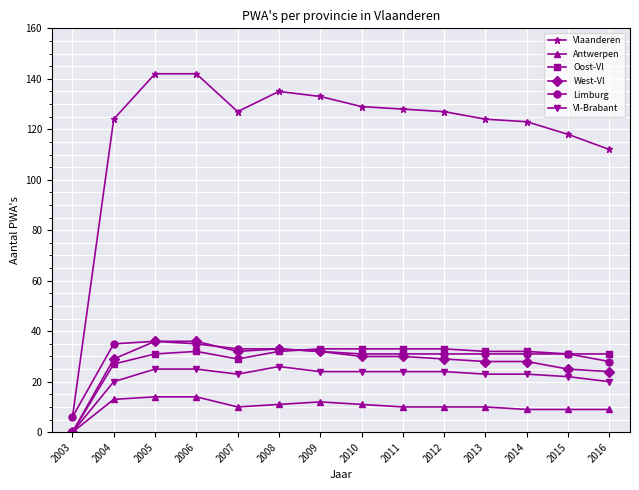

What is the difference between the Vlaanderen values at 2007 and 2011?

1